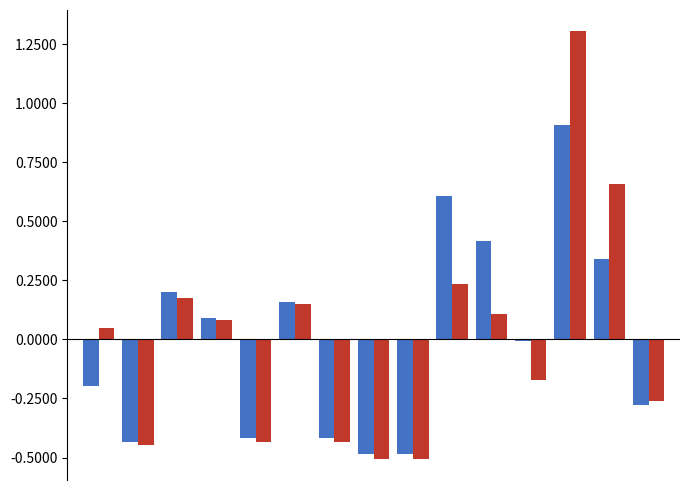

What is the maximum value shown in the chart?

1.3